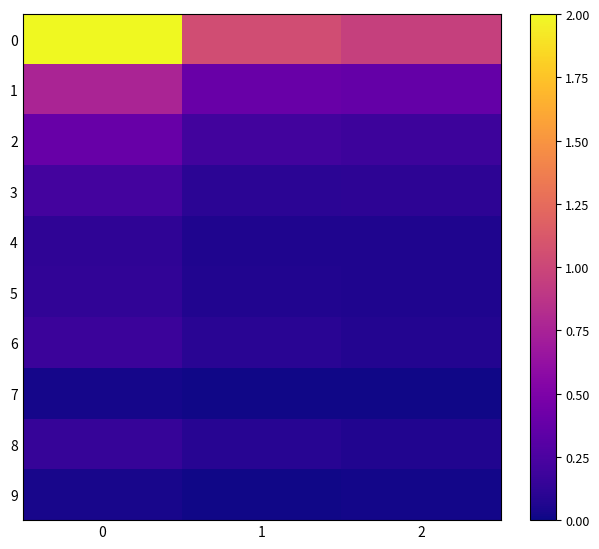

List the series in order of their peak value, lowest first.

7, 9, 4, 5, 8, 6, 3, 2, 1, 0